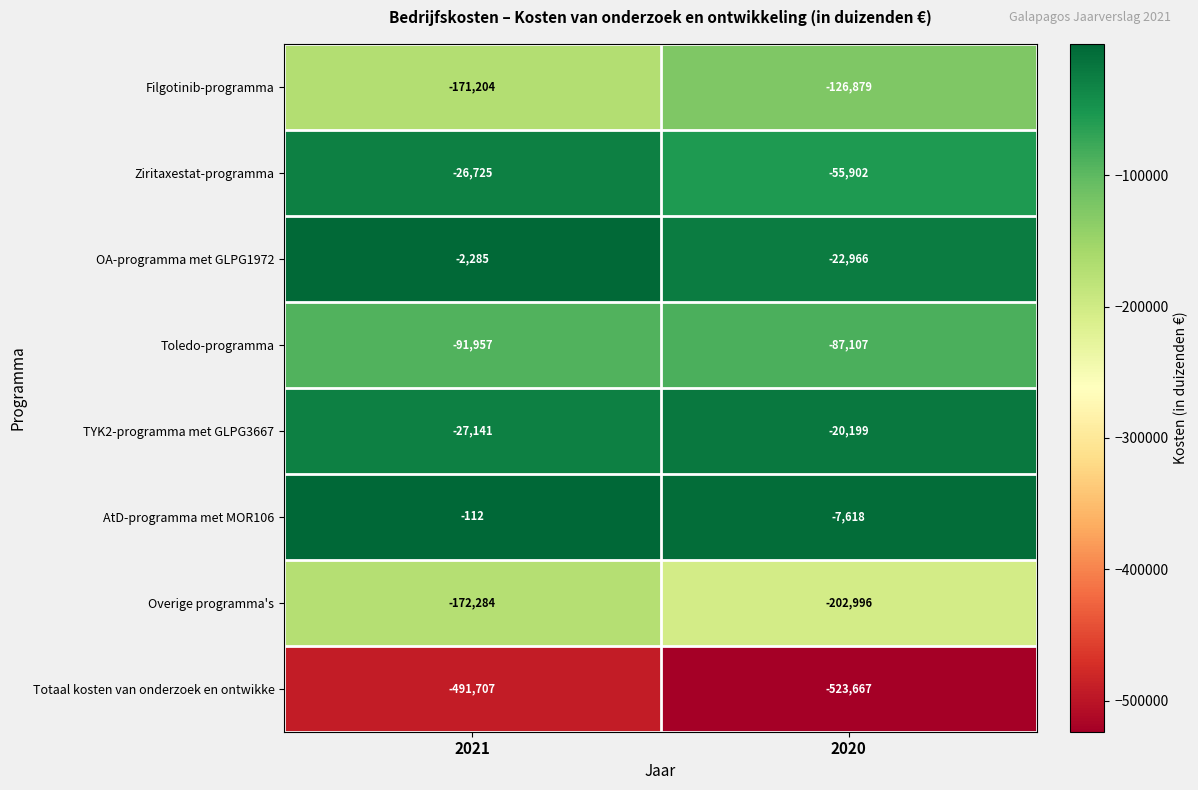

What value does the Ziritaxestat-programma series have at 2021?

-26725